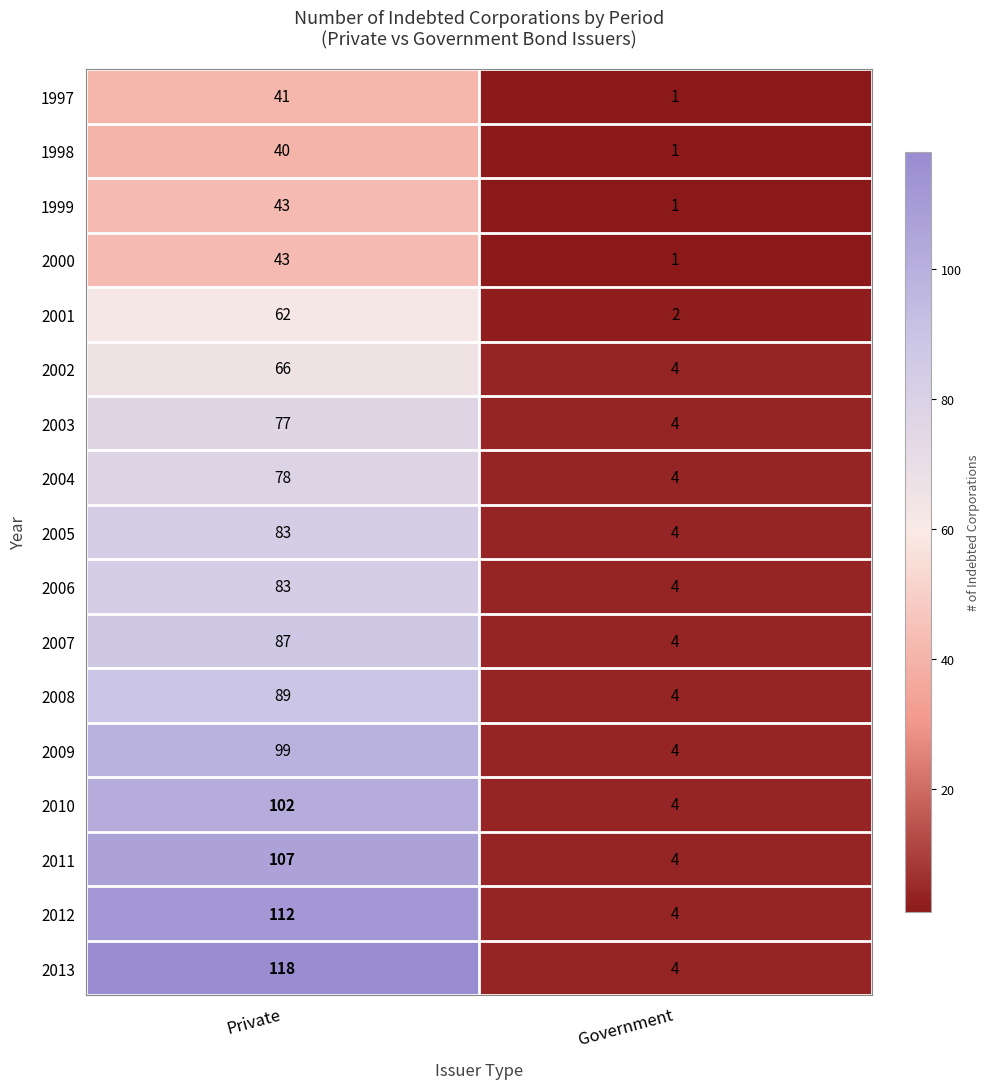

Rank the categories by 2005 value from highest to lowest.

Private, Government